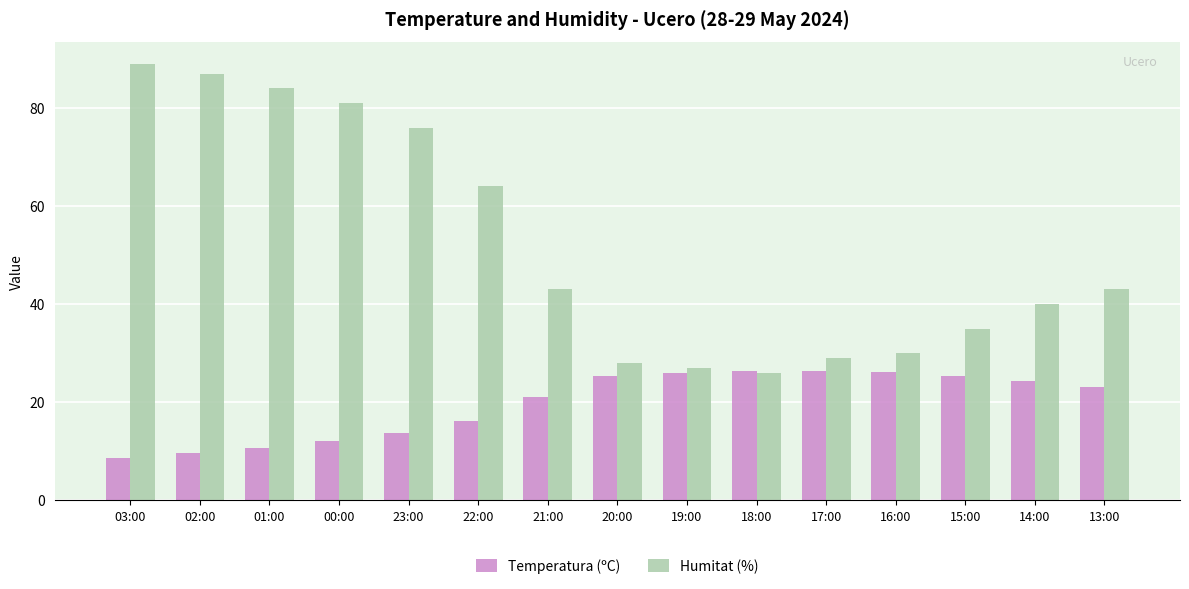

At which label is Temperatura (ºC) closest to 17?

22:00